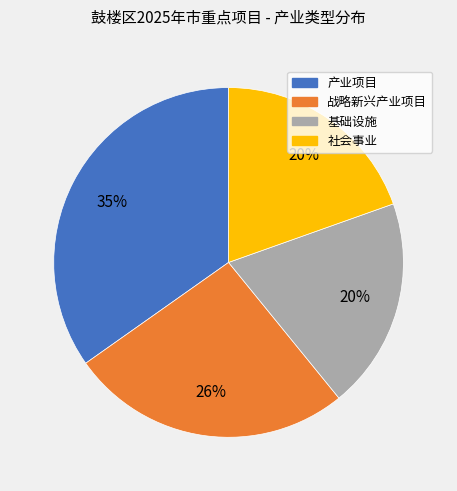

Is the sum of 战略新兴产业项目 and 社会事业 greater than half?

No